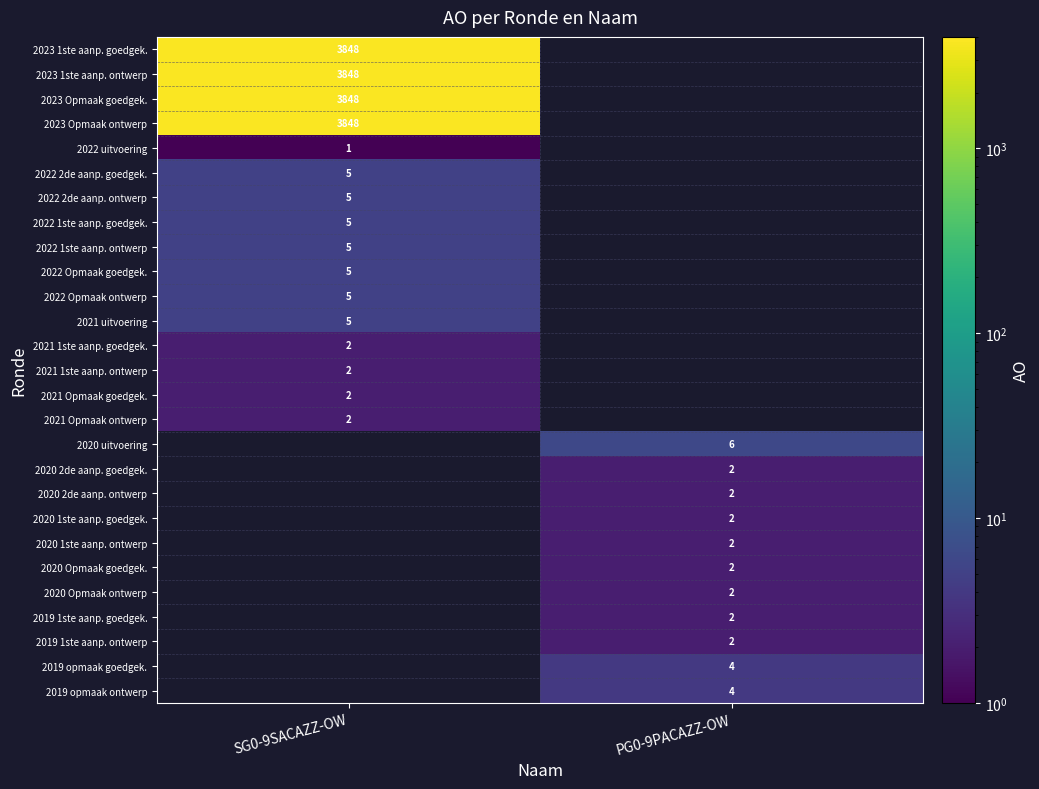

How many series are shown in this chart?

27